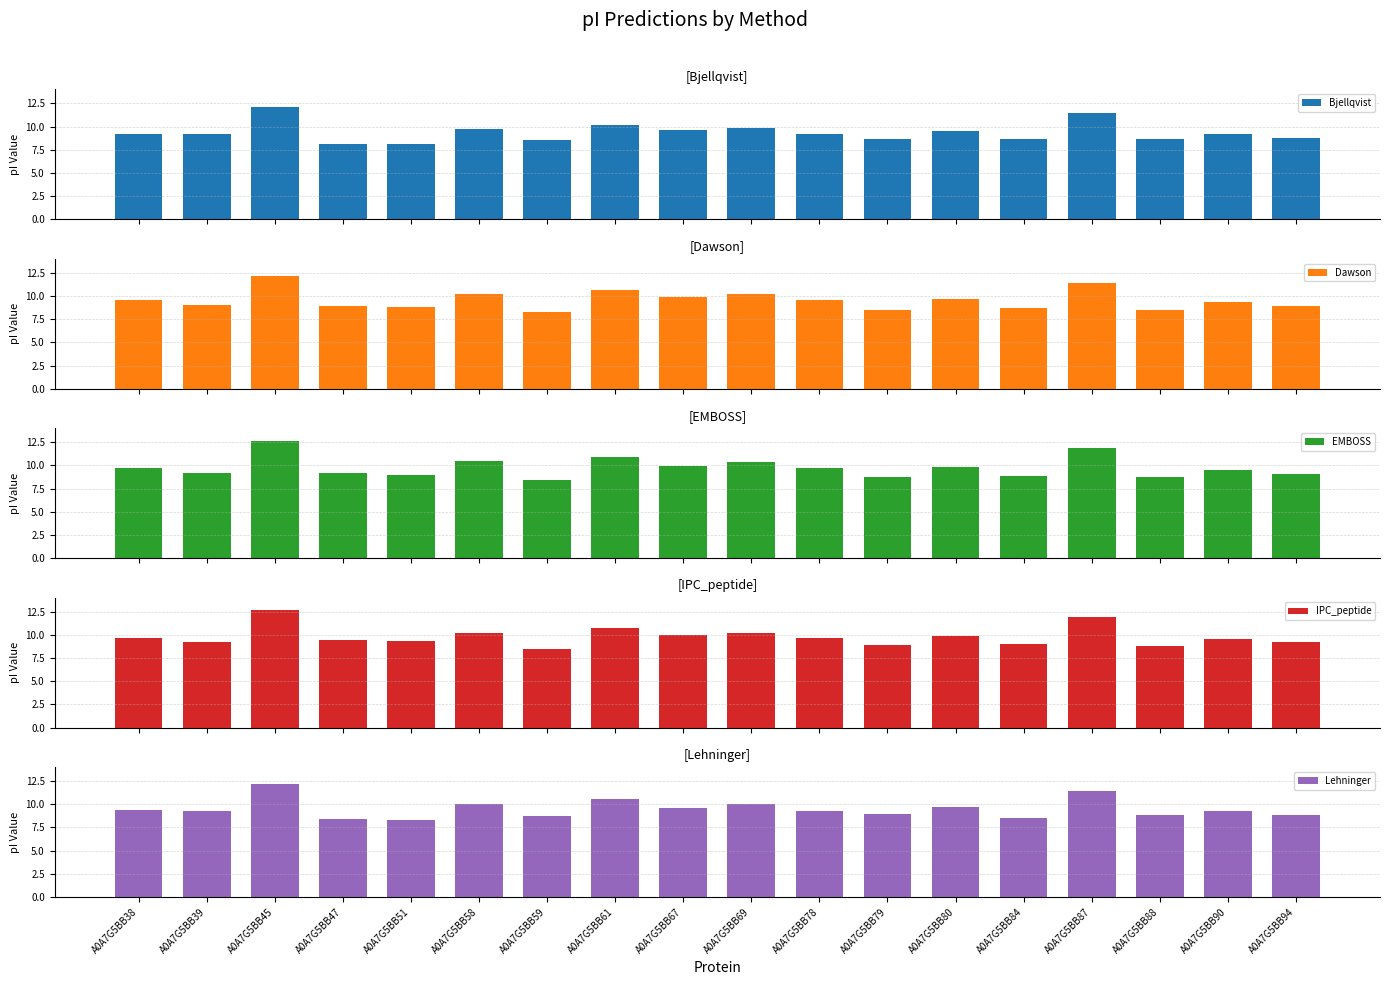

Which label corresponds to the largest value in the chart?

A0A7G5BB45